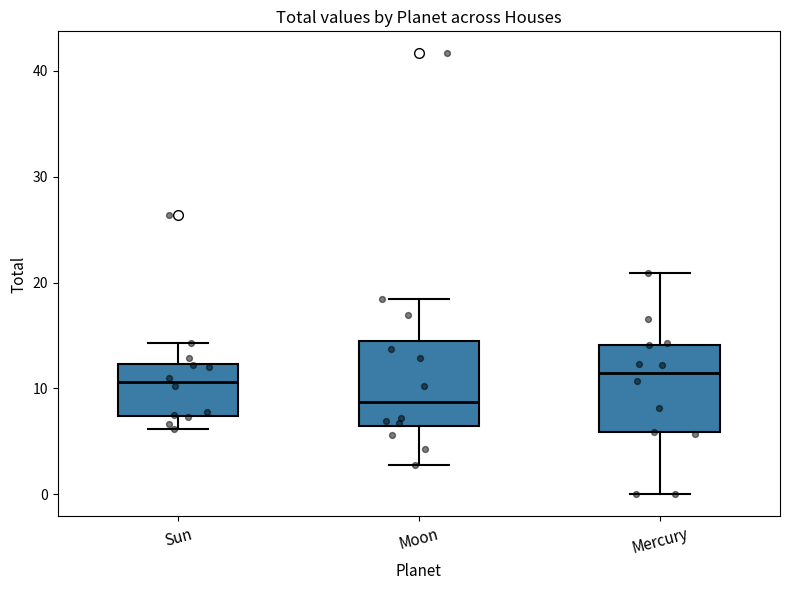

Reading left to right, transcribe this box plot: for each box, give where its median line is, the range the box spans, and where its two whiskers end, as read against the y-axis. The values are not printed on the chart, so give them approximately, as read against the axis.

Sun: median 11, box 7 to 12, whiskers 6 to 14
Moon: median 9, box 6 to 15, whiskers 3 to 18
Mercury: median 11, box 6 to 14, whiskers 0 to 21